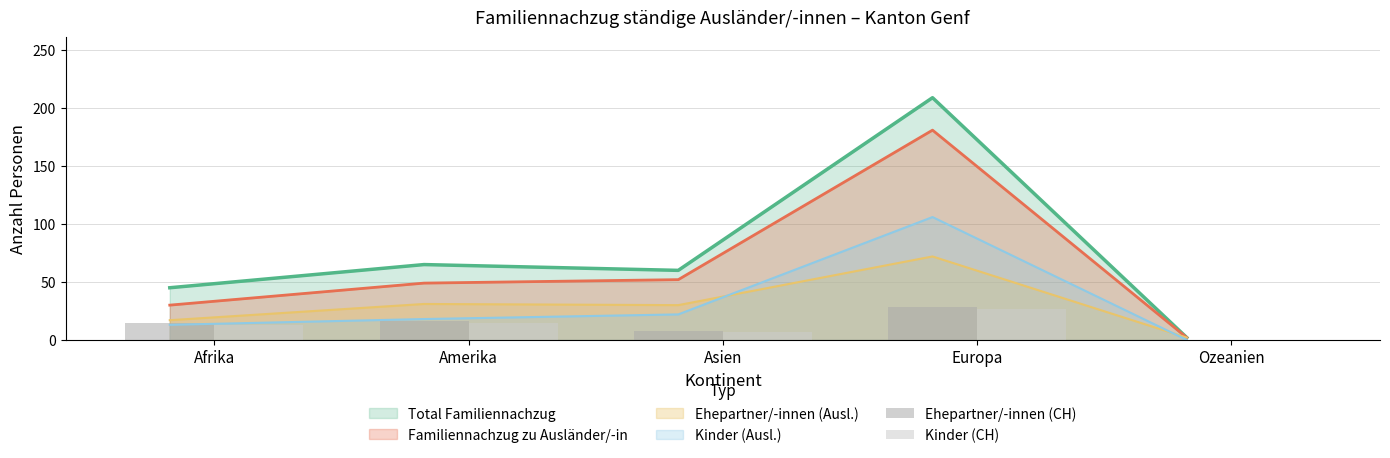

What is the highest value of the Kinder (Ausl.) series?

106